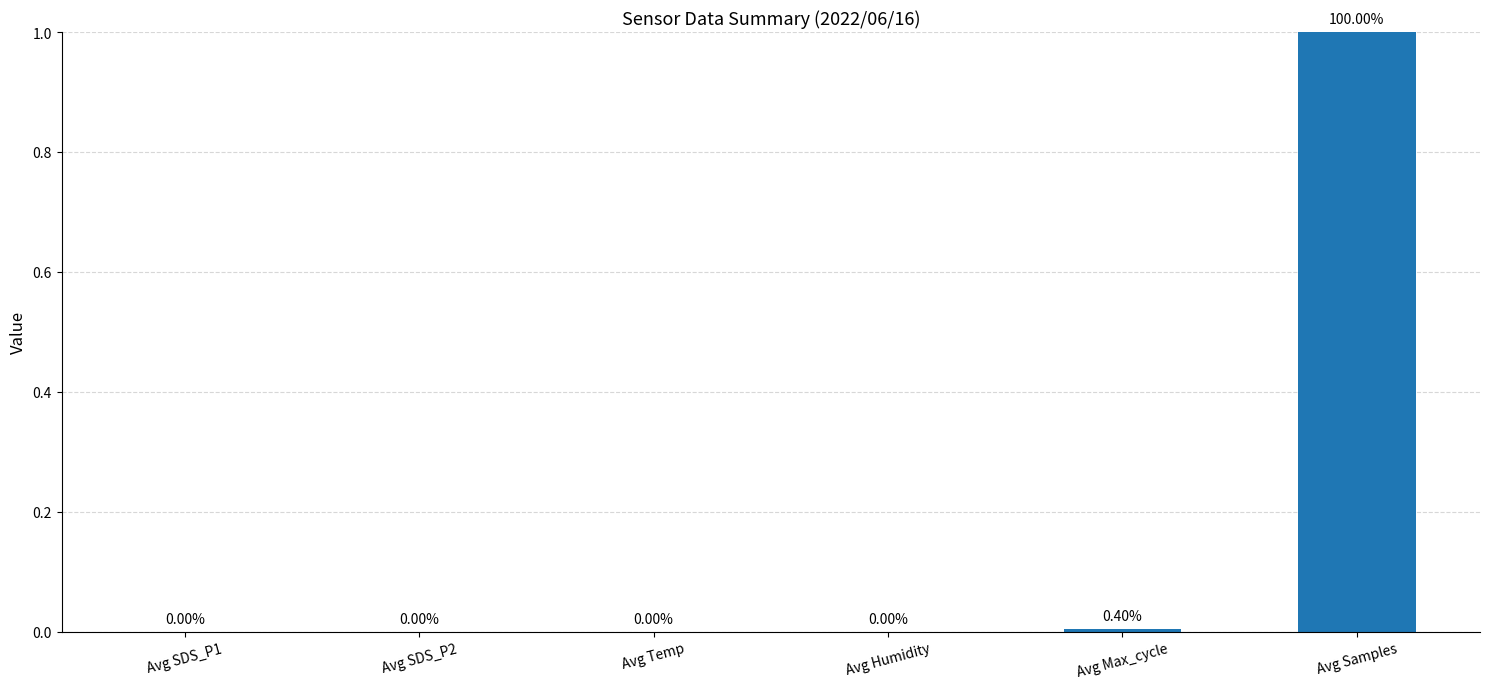

What is the change in value from Avg SDS_P2 to Avg Samples?

+1.0